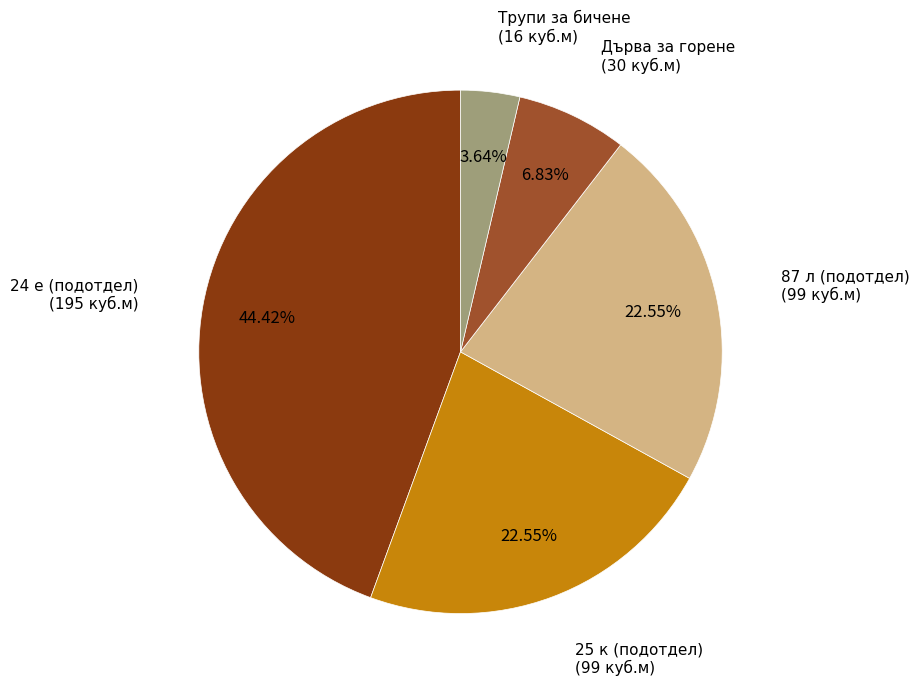

How many segments does this pie chart have?

5